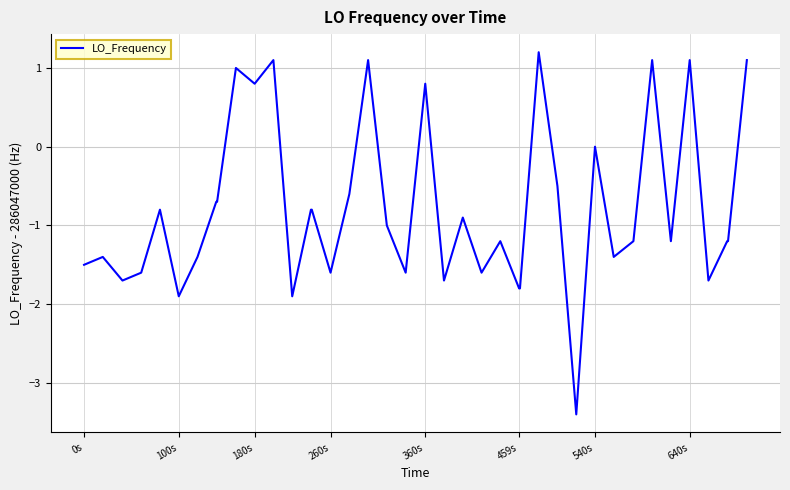

What is the difference between the maximum and minimum values?

4.6